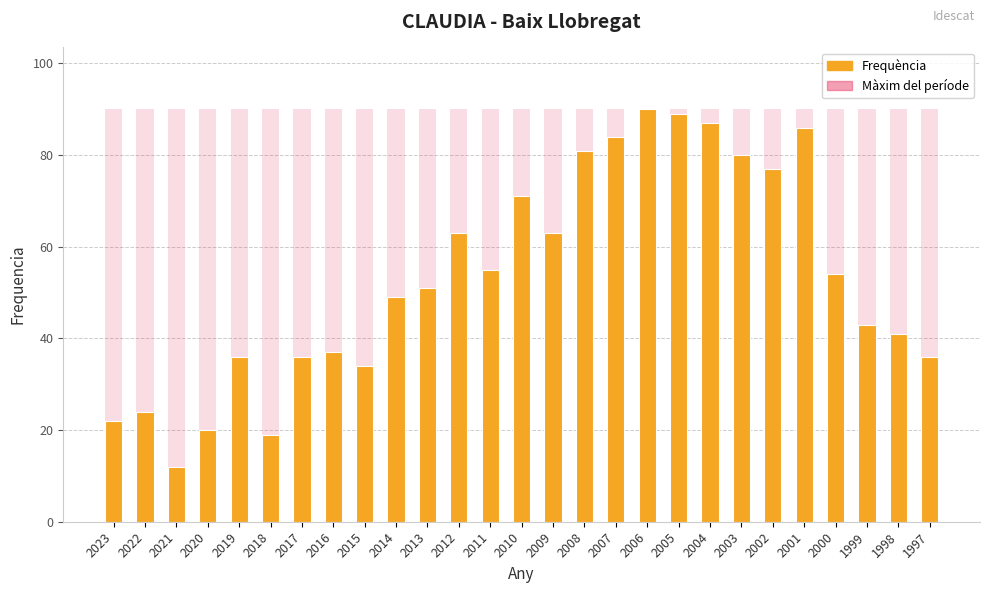

At which label does Màxim del període reach its peak?

2023